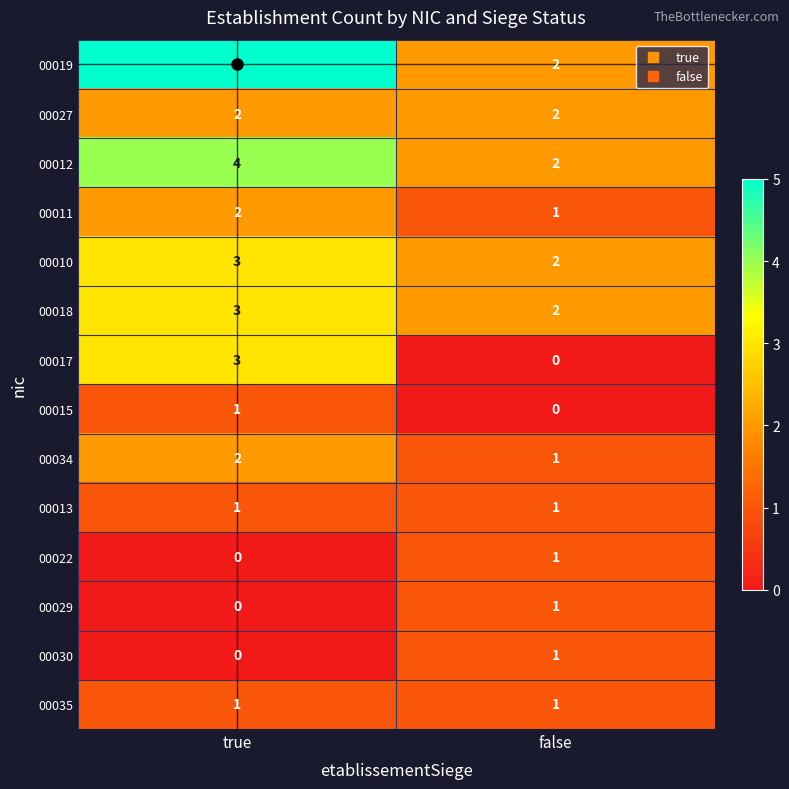

What is the highest value of the 00012 series?

4